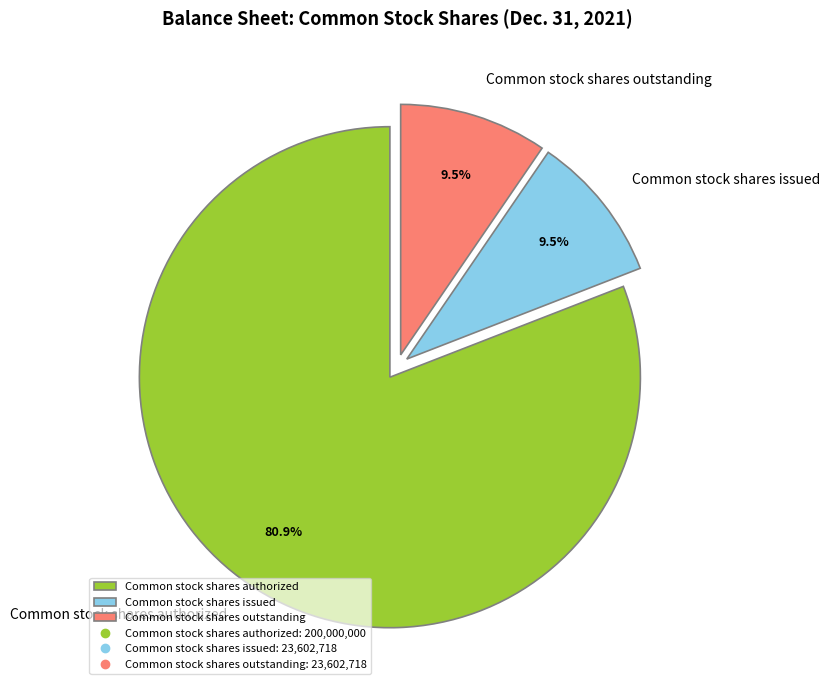

True or false: Common stock shares outstanding accounts for 1% of the total.

False